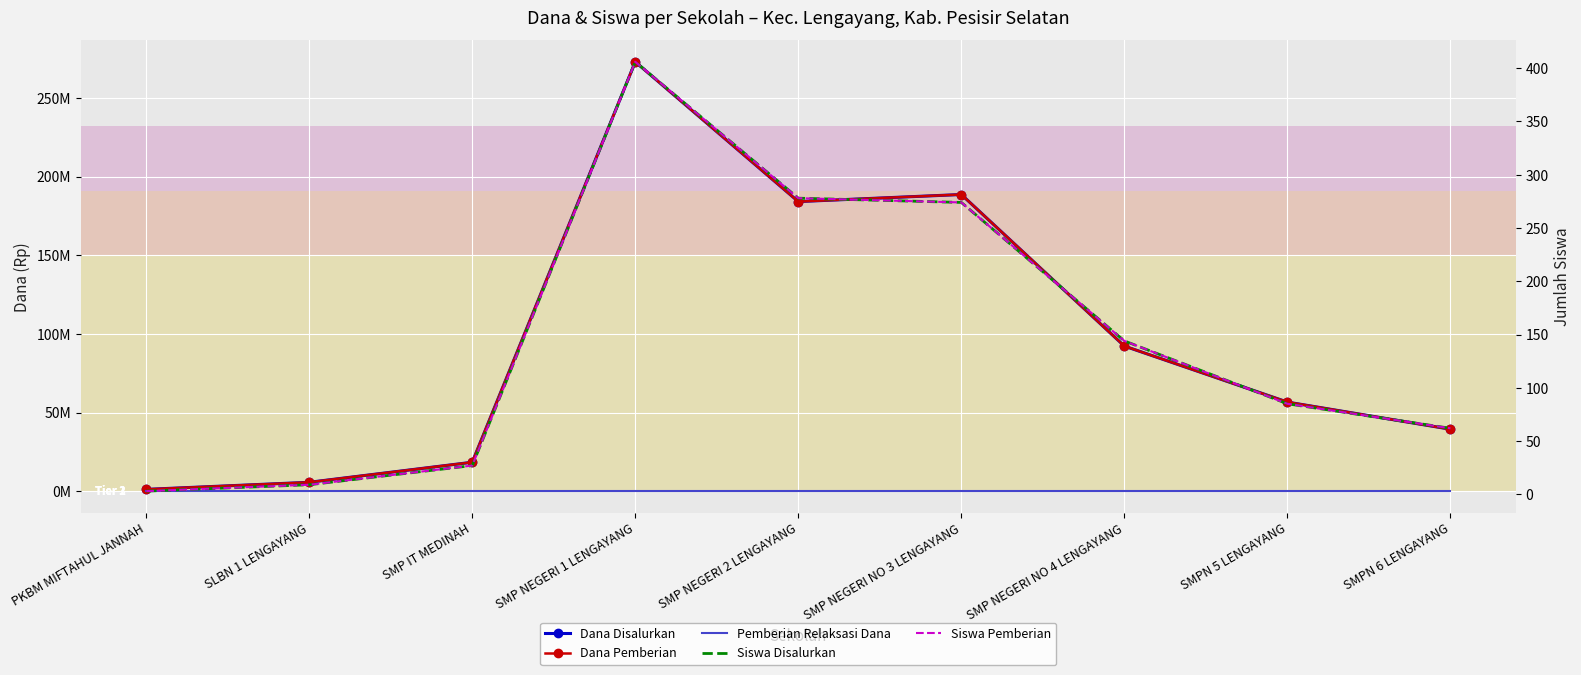

What is the difference between the second highest and second lowest values in the Siswa Pemberian series?

269